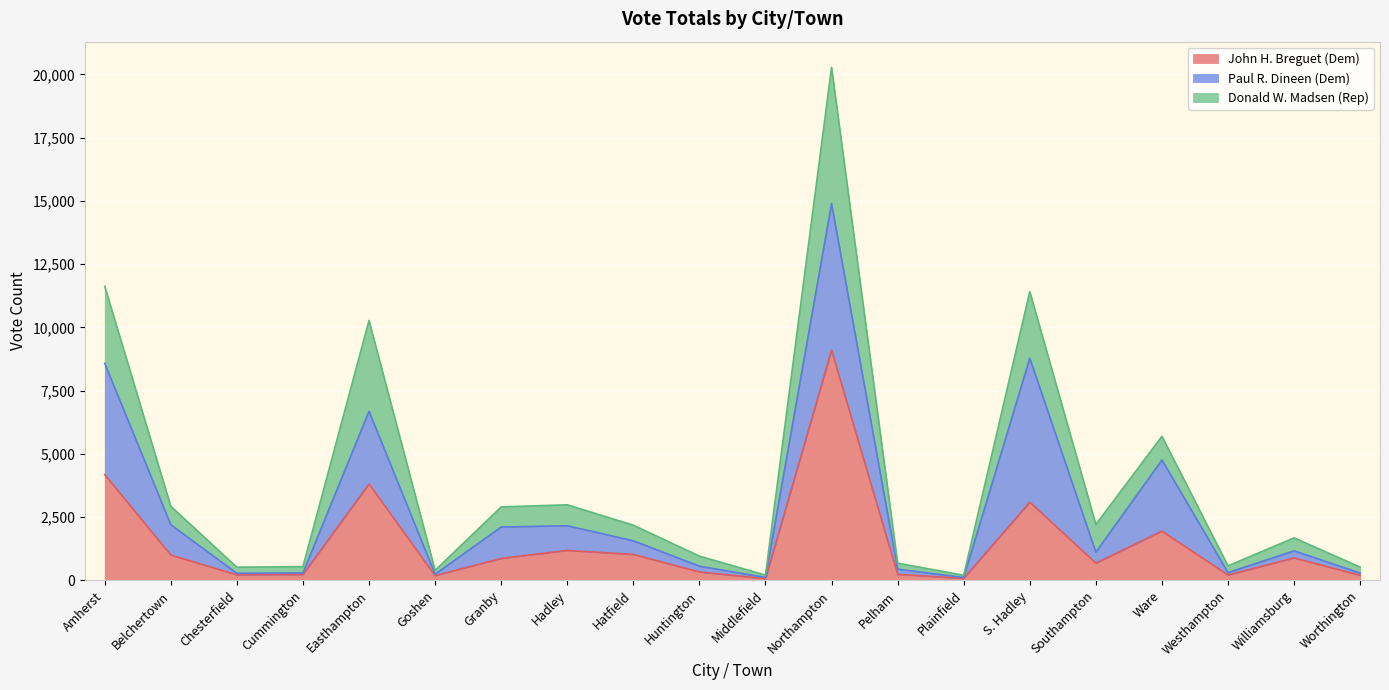

Which category has the lowest value in the Donald W. Madsen (Rep) series?

Plainfield